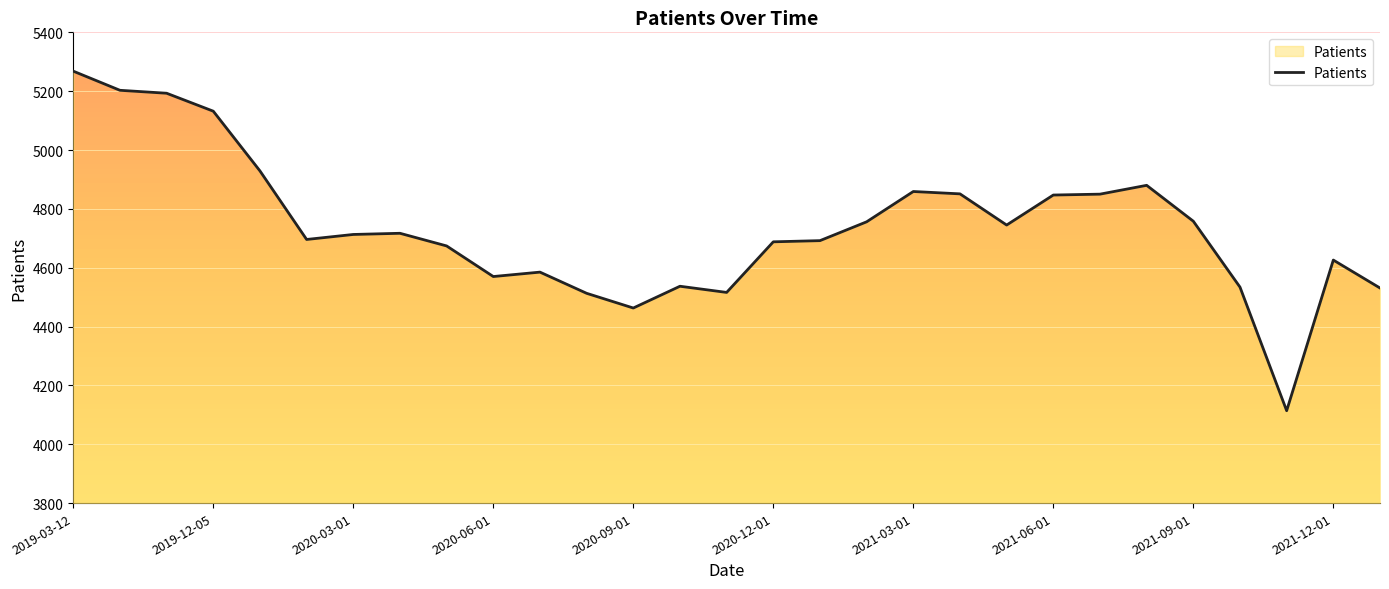

What is the smallest value displayed?

4114